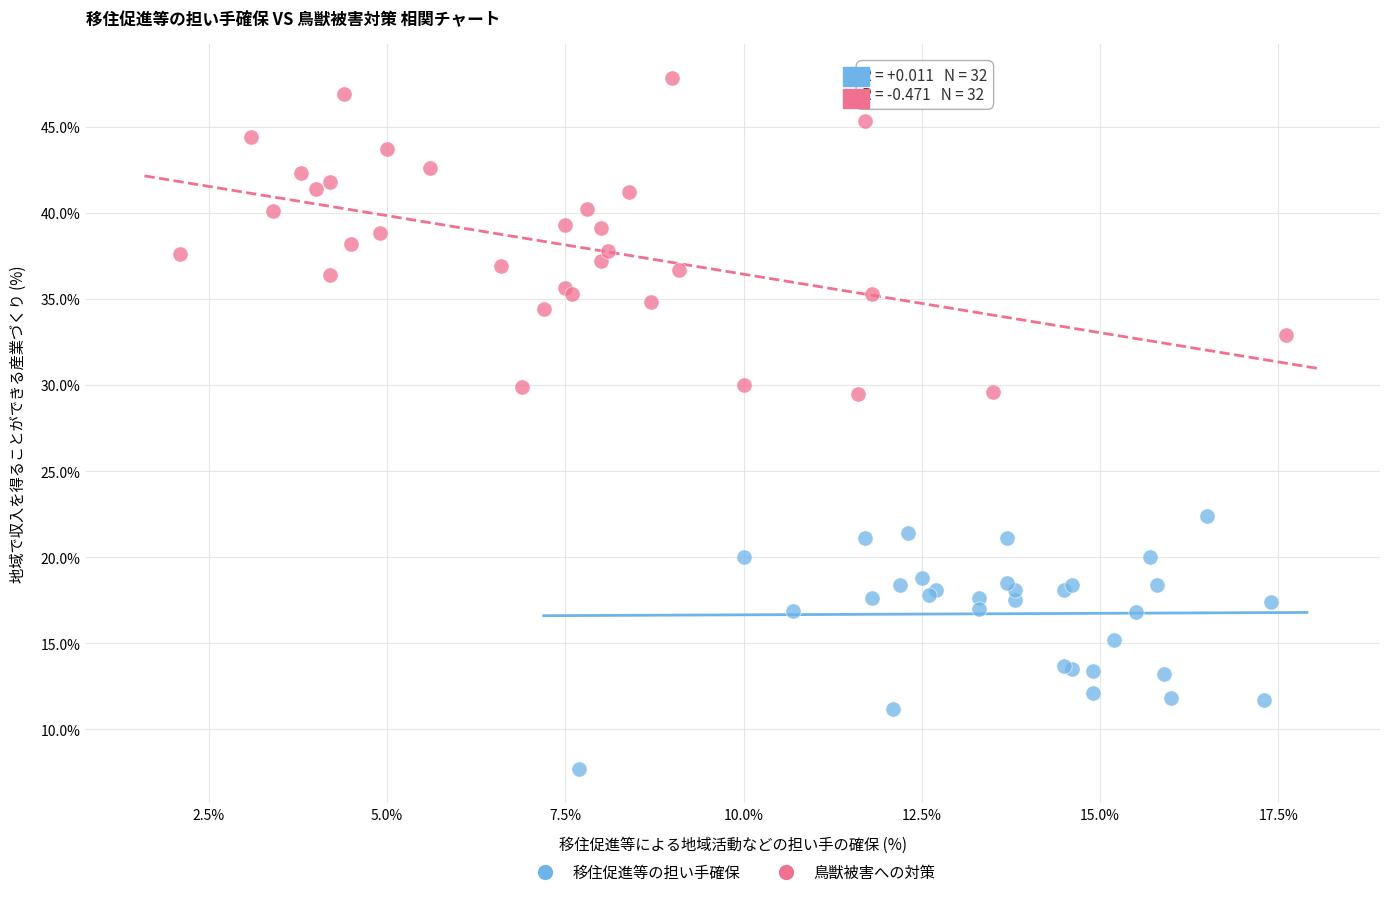

Which series reaches the minimum Y coordinate?

移住促進等の担い手確保